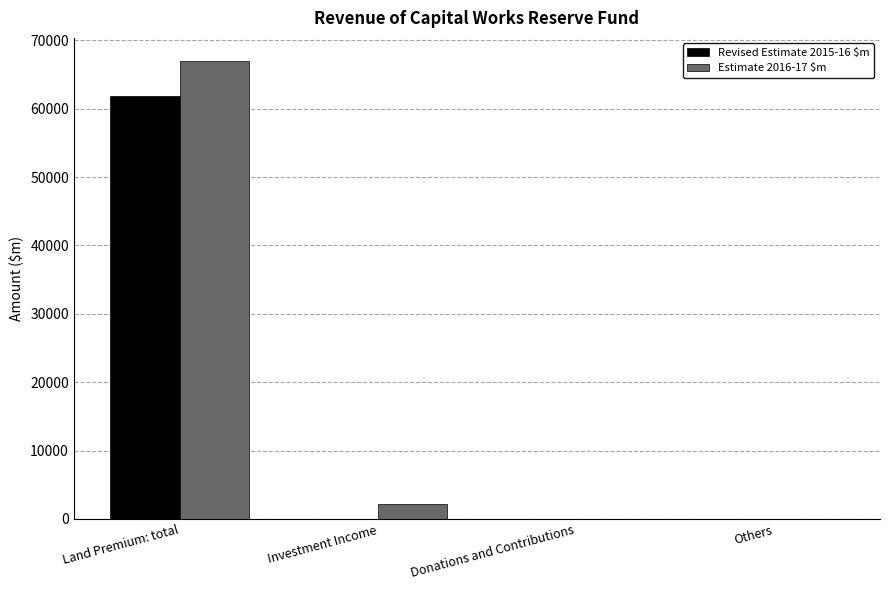

What is the maximum value shown in the chart?

67000